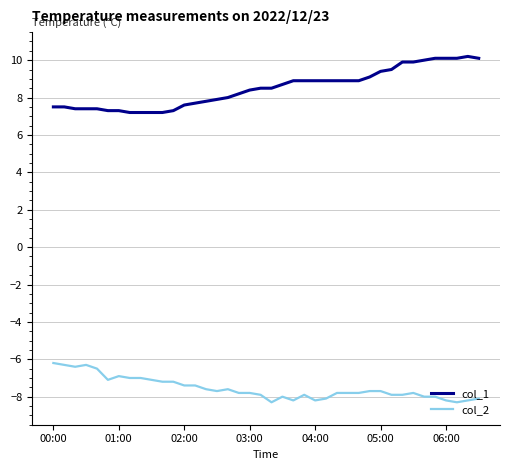

True or false: col_2 and col_1 cross at least once.

False